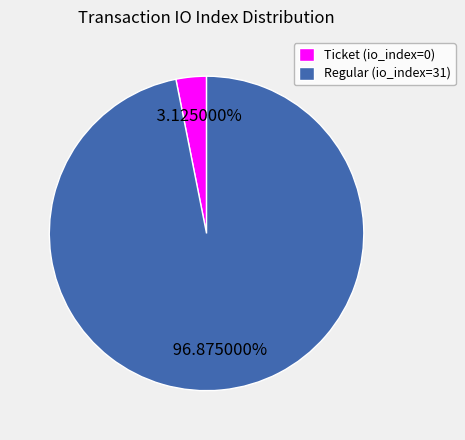

To the nearest percent, what portion does Regular (io_index=31) represent?

97%